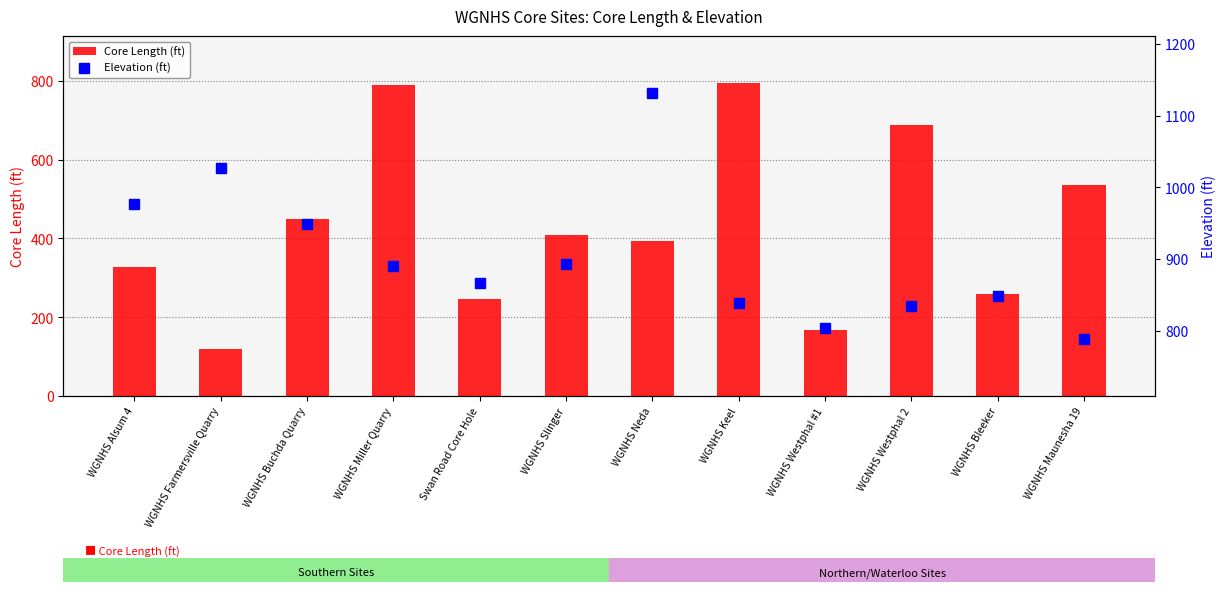

At which category is the sum across all series the highest?

WGNHS Miller Quarry